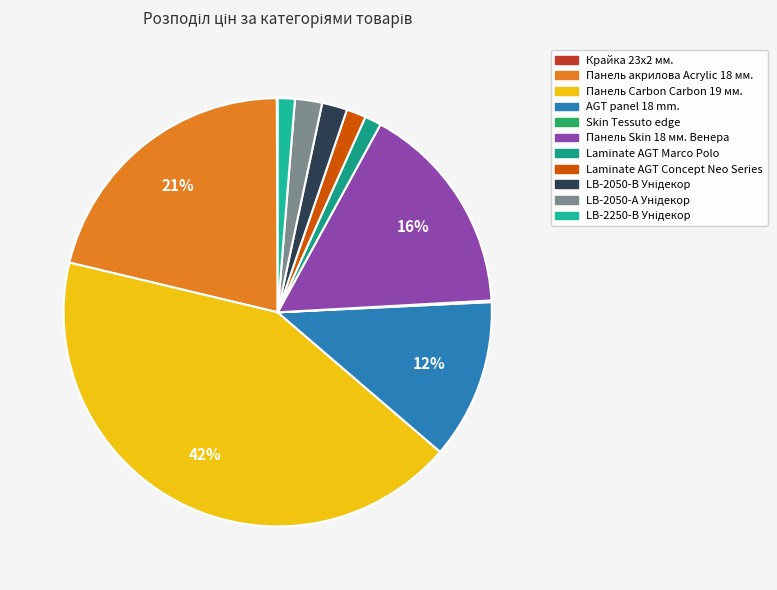

To the nearest percent, what is the average slice percentage?

9%